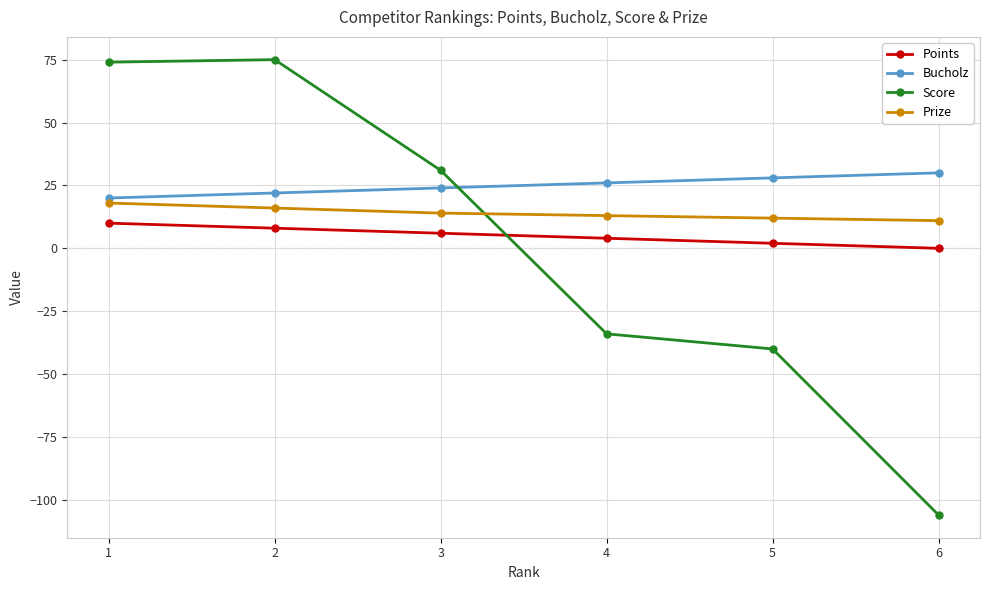

At which label is Score closest to -15?

4